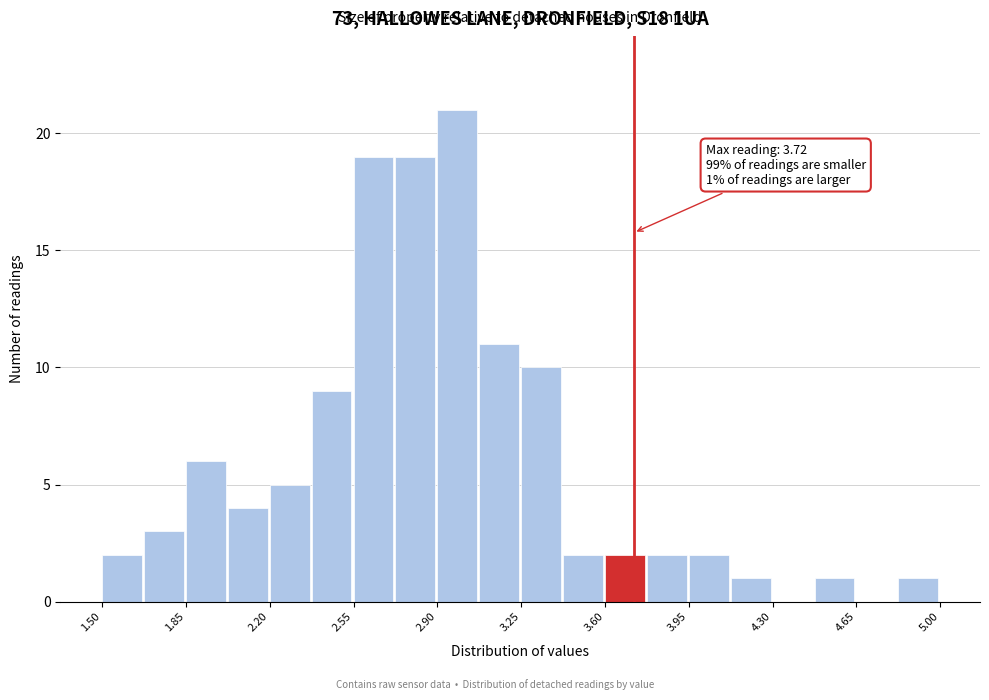

Around what value on the x-axis is the tallest bar? Give the approximate position of its centre, as read against the axis.

3.00